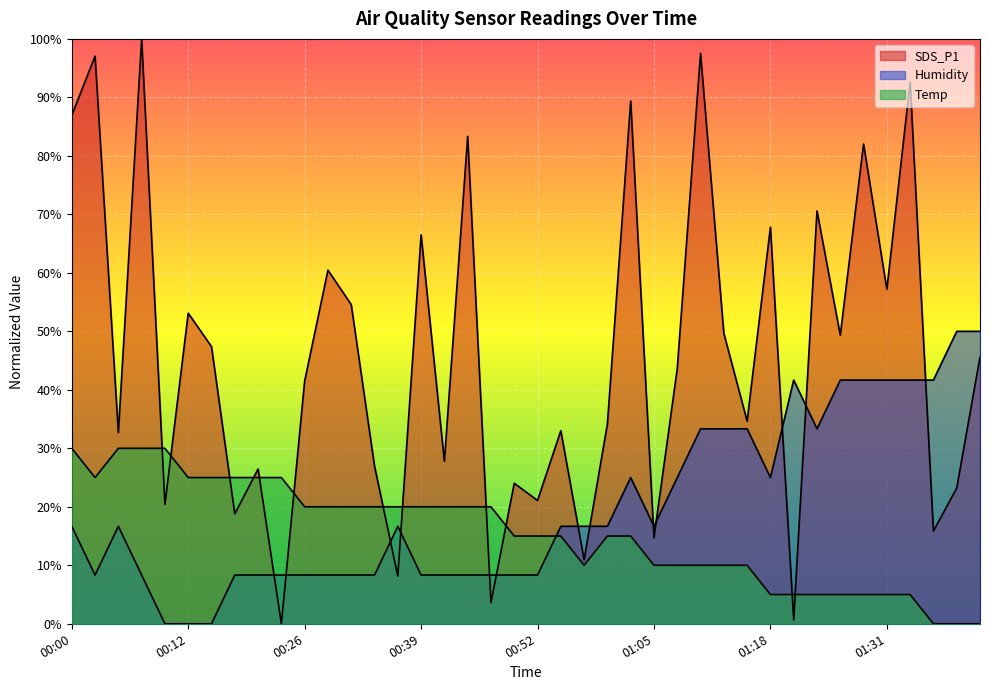

At which label does Temp first exceed 14?

00:00